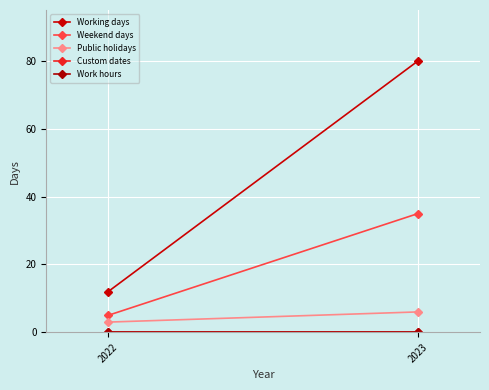

True or false: Weekend days has a value of 35 at 2023.

True